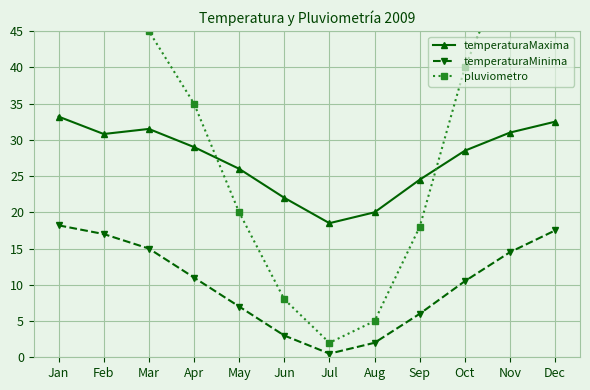

List the labels in order of pluviometro value, smallest first.

Jul, Aug, Jun, Sep, May, Apr, Oct, Mar, Dec, Jan, Nov, Feb